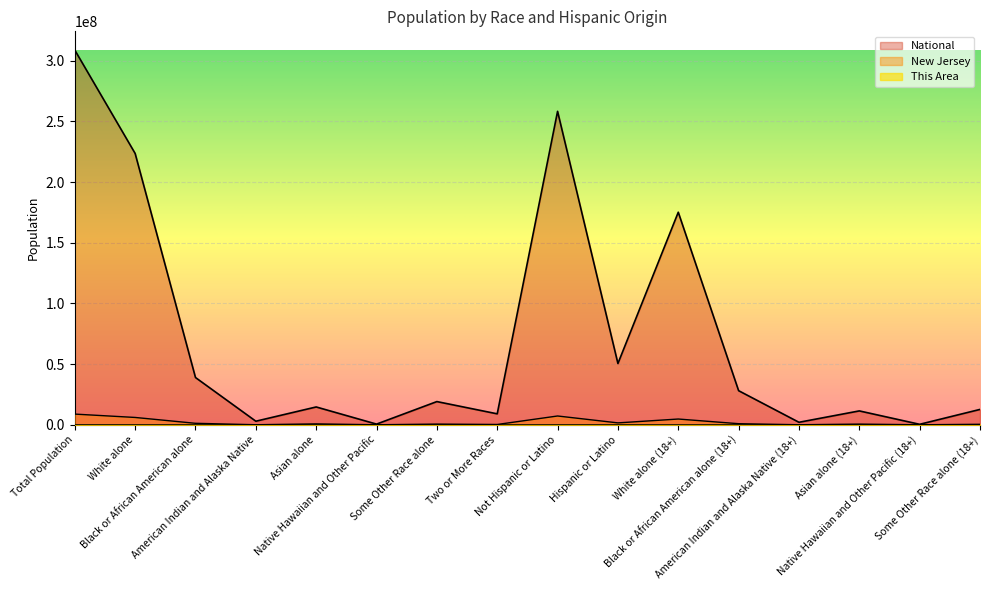

How many data points in National are less than 19107368?

8